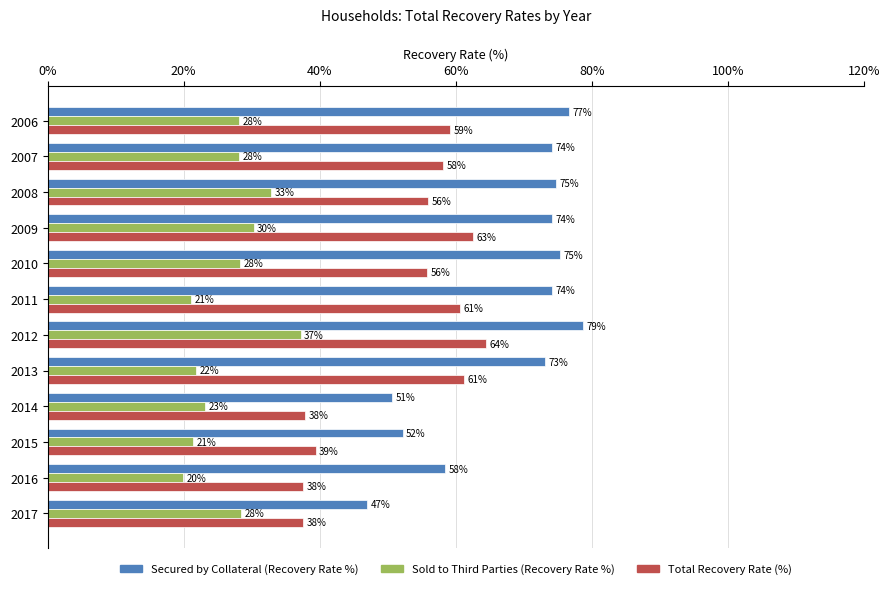

At how many categories does at least one series exceed 30?

12